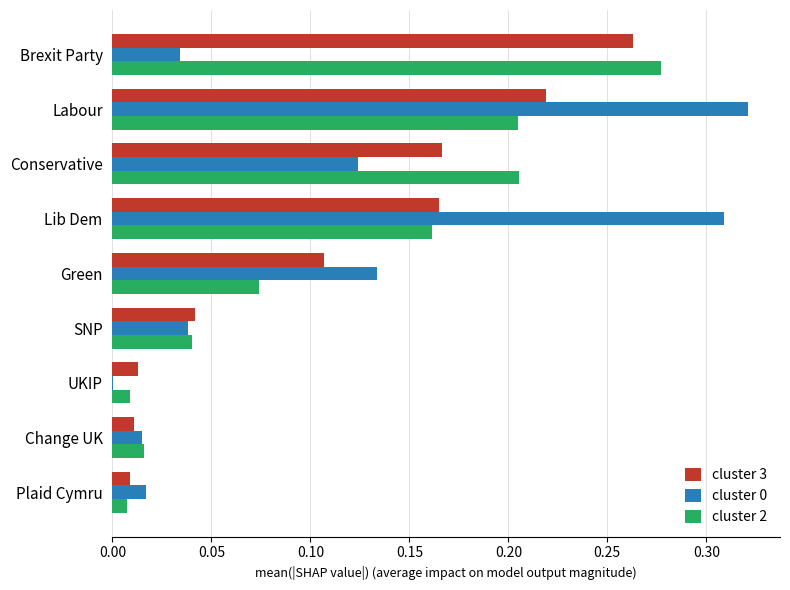

Is the value of cluster 3 at Change UK greater than the value of cluster 2 at Conservative?

No